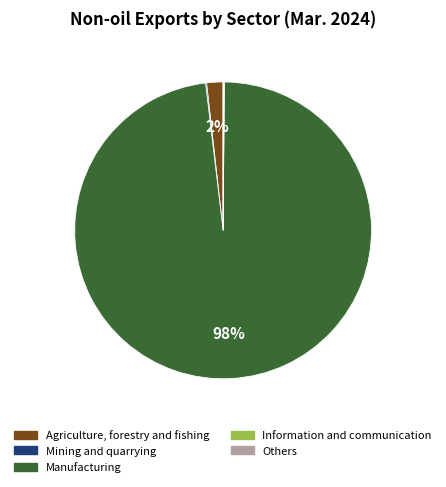

True or false: Agriculture, forestry and fishing accounts for 2% of the total.

True